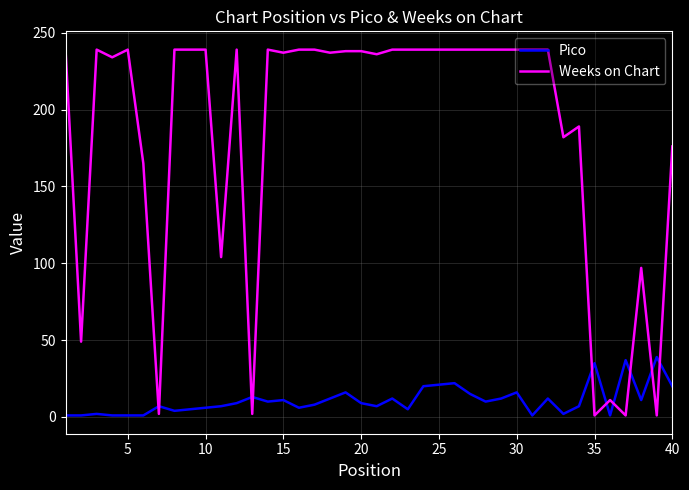

What are all the series names shown in the legend?

Pico, Weeks on Chart